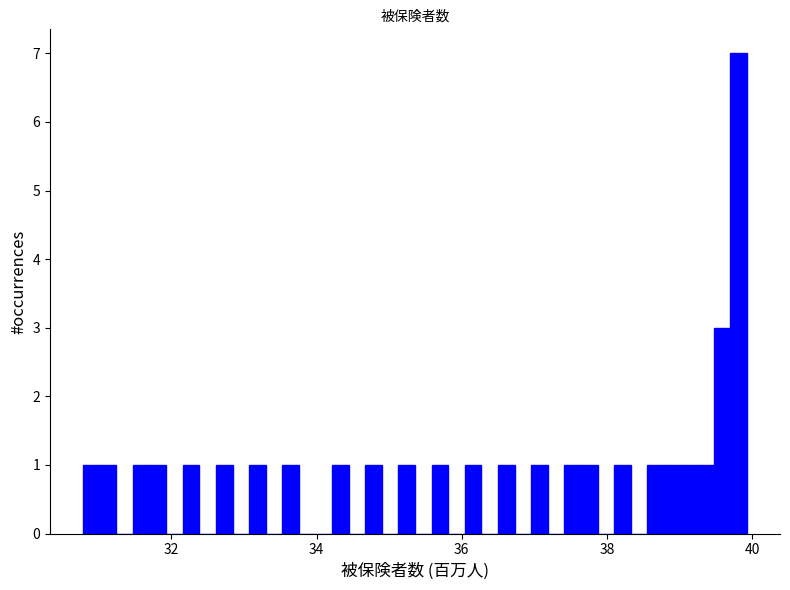

Read against the x-axis, roughly where is the centre of the tallest bar?

39.8